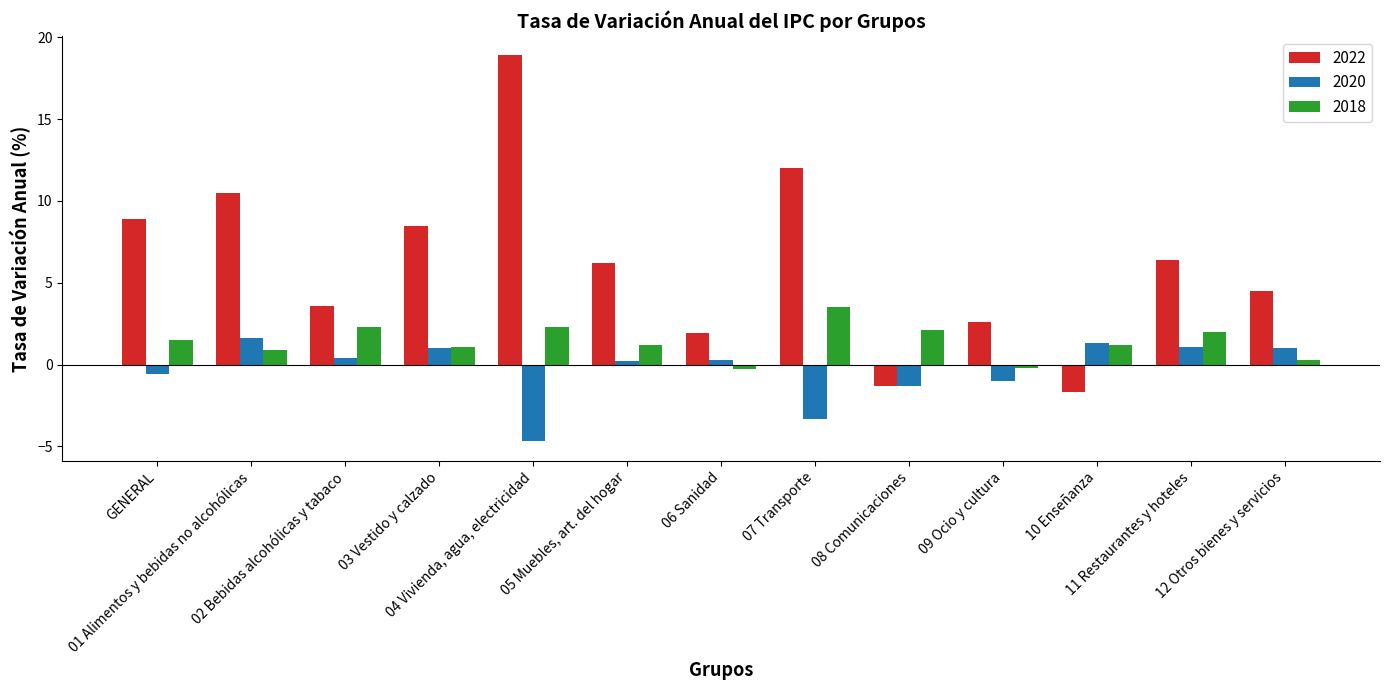

What is the total value across all series at 07 Transporte?

12.2